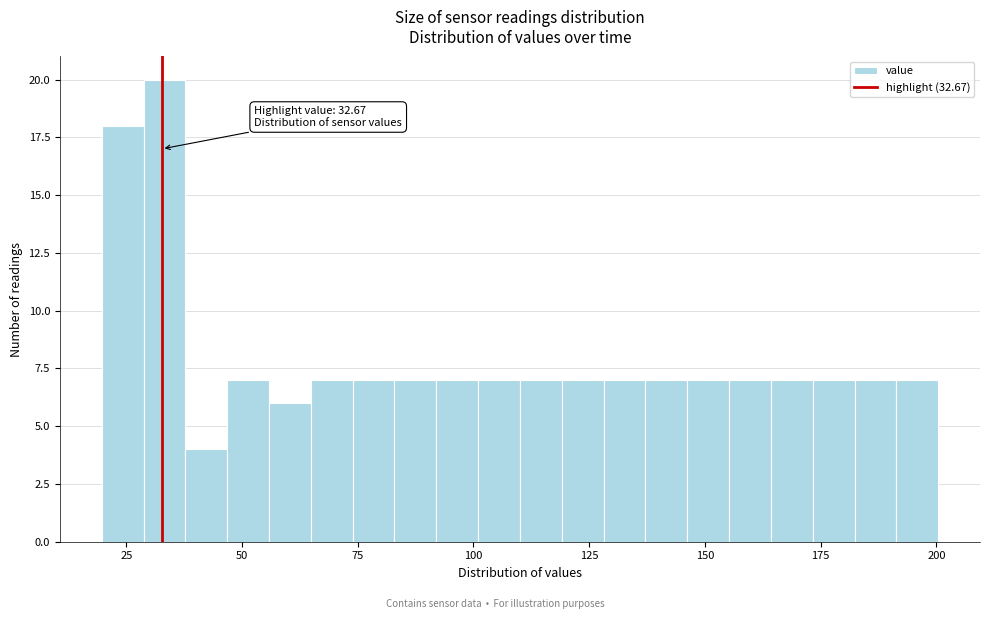

Read against the x-axis, roughly where is the centre of the tallest bar?

35